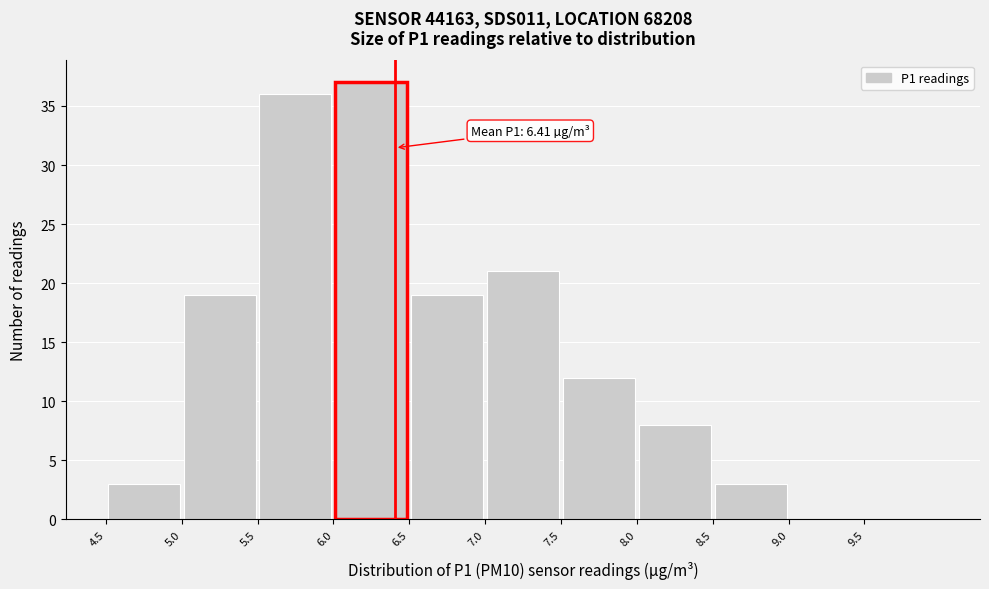

Over which range of the x-axis is the bar tallest?

6.0 to 6.5